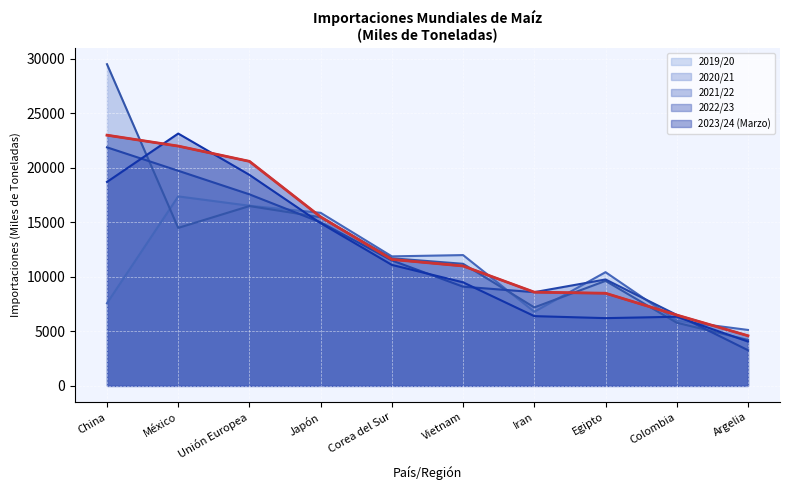

Which series has the largest range (max minus min)?

2020/21